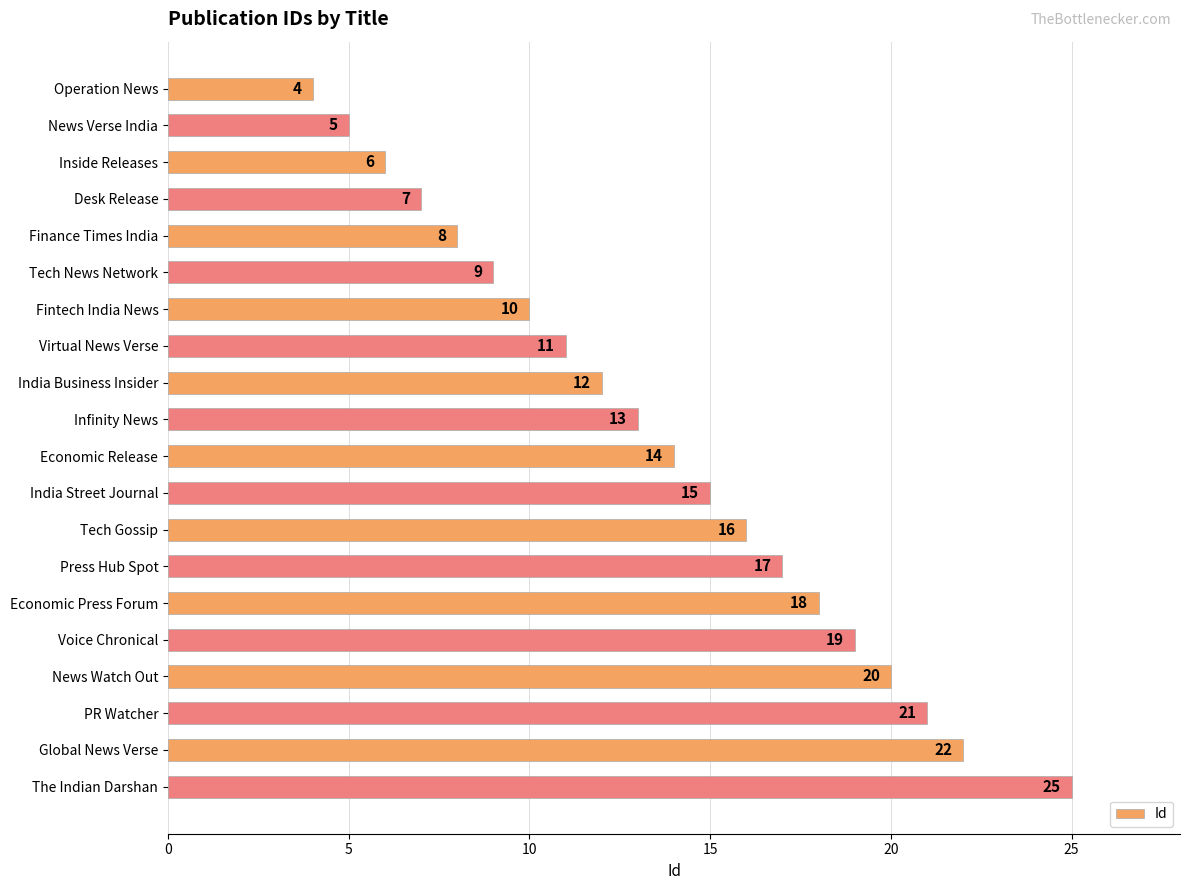

True or false: the data shows 35 at News Watch Out.

False